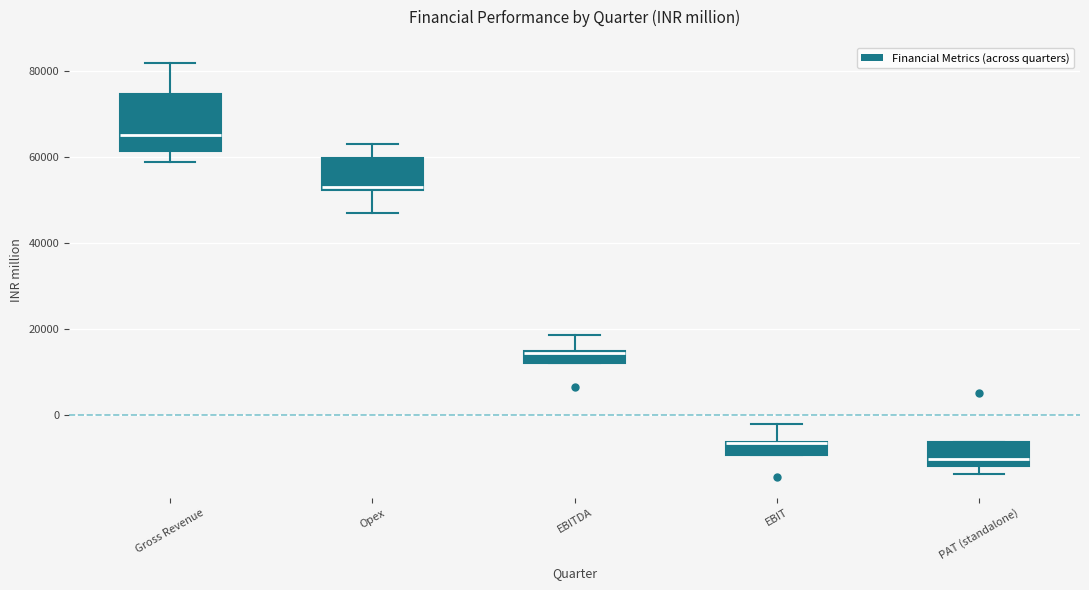

Where is the upper edge of the box for Gross Revenue on the y-axis? The values are not printed on the chart, so give them approximately, as read against the axis.

74000